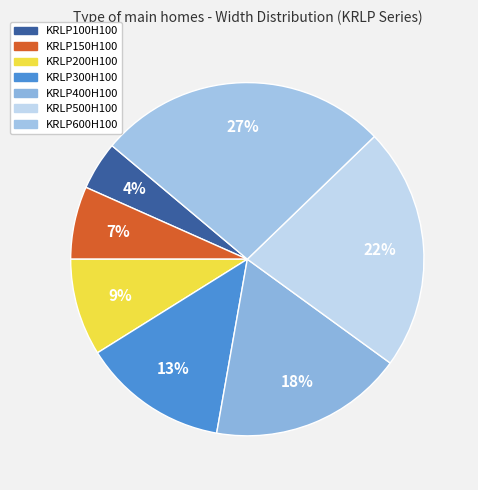

Does KRLP300H100 account for over 50% of the chart?

No